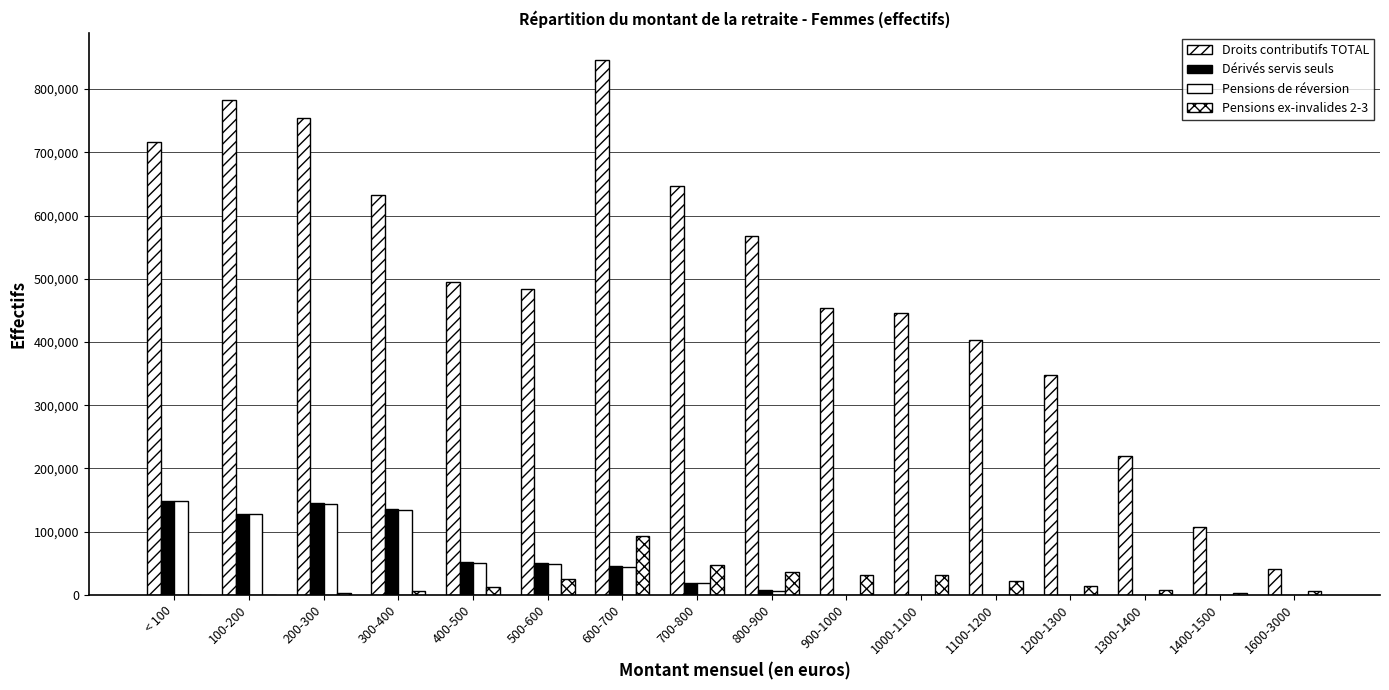

How many distinct data groups are displayed?

4